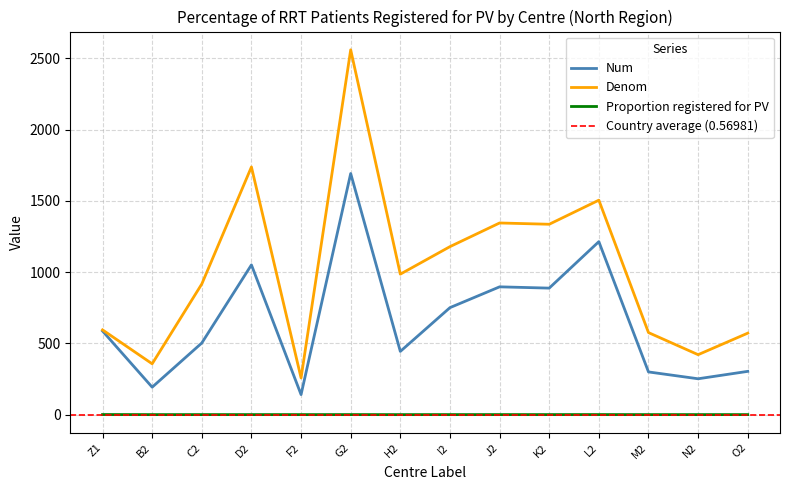

At which label is Num closest to 916?

J2